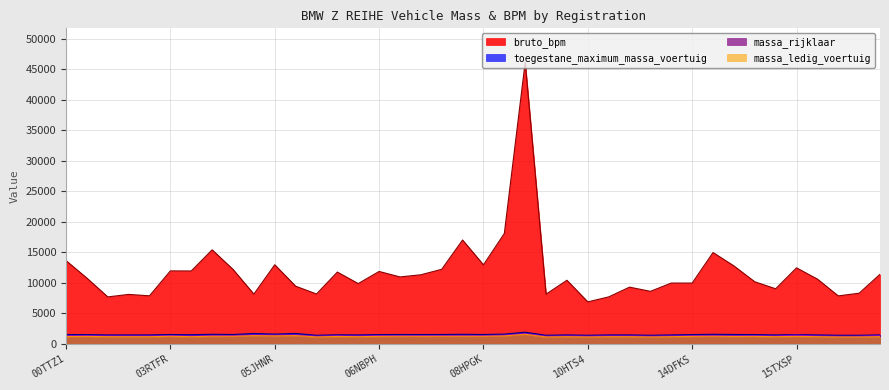

What is the label of the 14th point from the left?

06JDPD